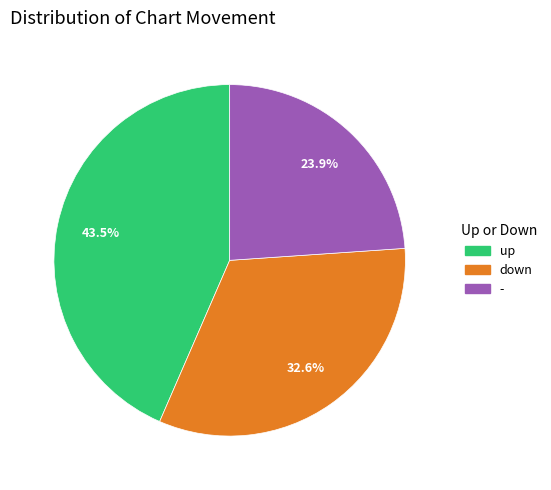

How many segments does this pie chart have?

3